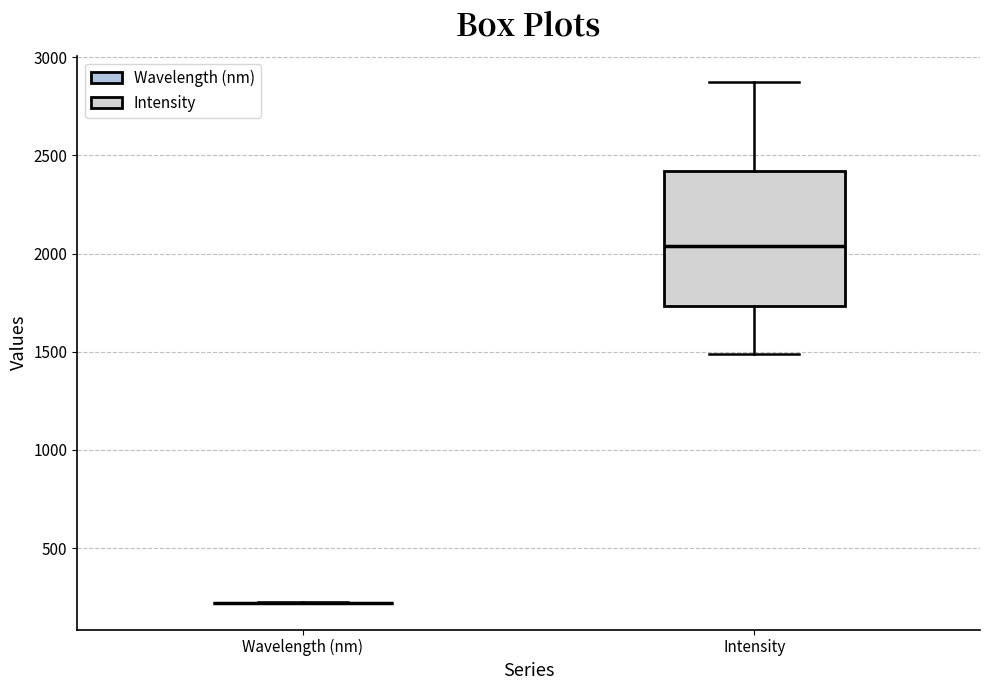

Reading left to right, read every box against the y-axis: the position of its median line, the range the box covers, and the ends of its whiskers. The values are not printed on the chart, so give them approximately, as read against the axis.

Wavelength (nm): box collapsed to a line at 200, whiskers 200 to 200
Intensity: median 2050, box 1750 to 2400, whiskers 1500 to 2850